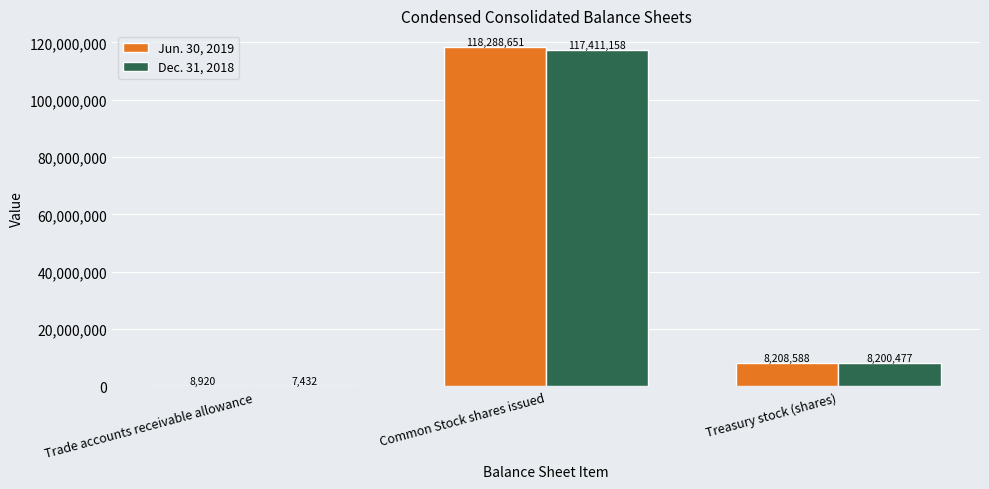

Which series changed the most between Common Stock shares issued and Treasury stock (shares)?

Jun. 30, 2019